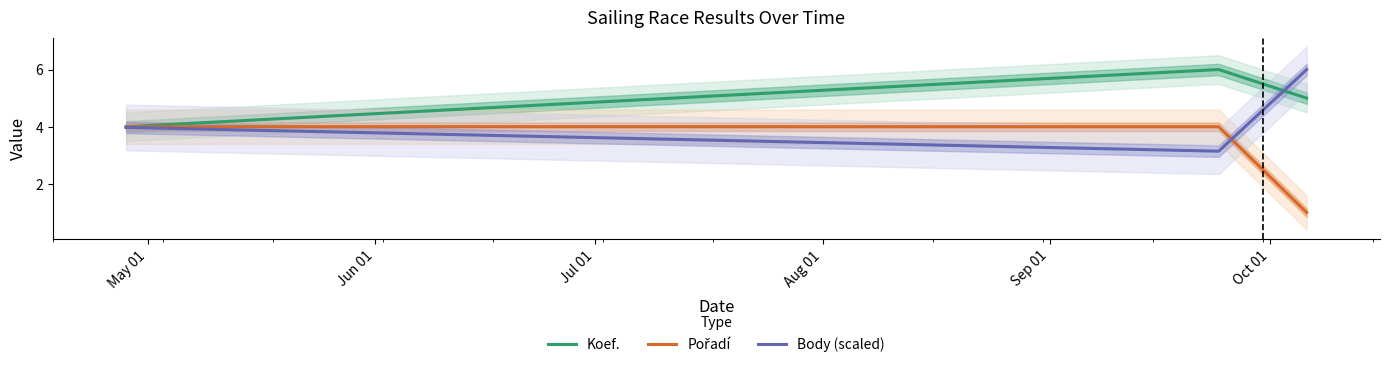

At which label is Koef. closest to 5?

Jul 01